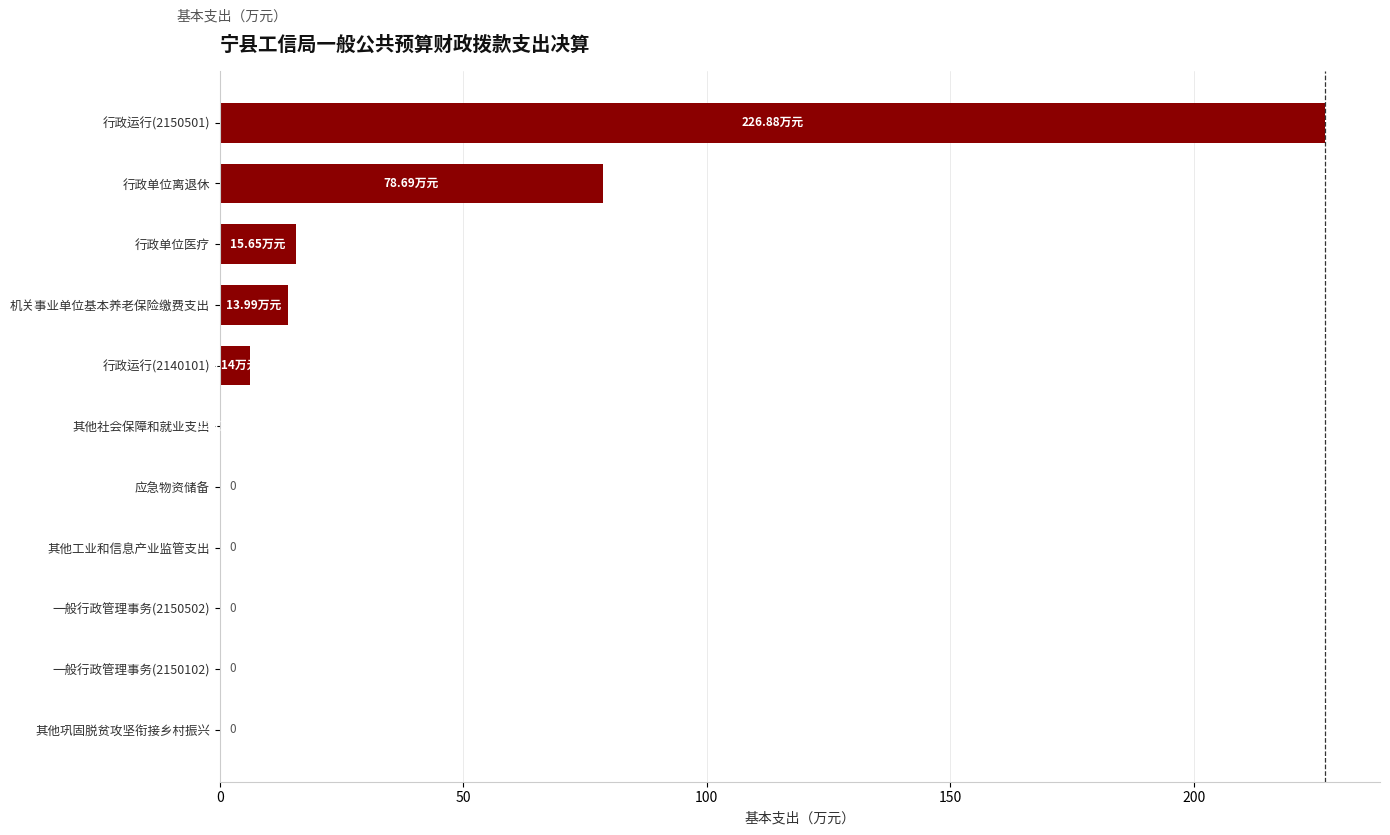

Between 其他社会保障和就业支出 and 行政单位医疗, which is larger?

行政单位医疗